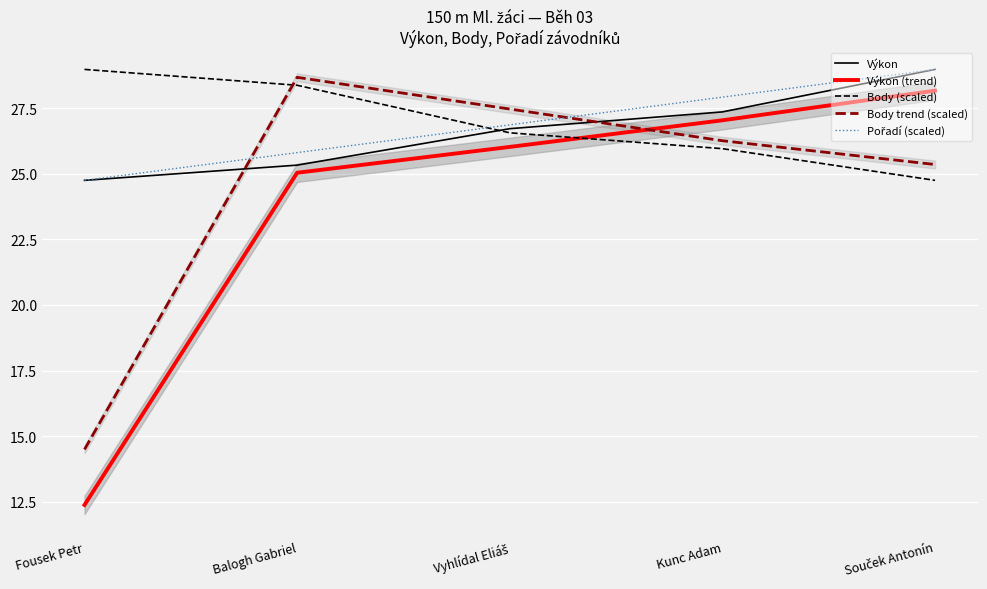

Which has a higher value, Souček Antonín or Vyhlídal Eliáš?

Souček Antonín